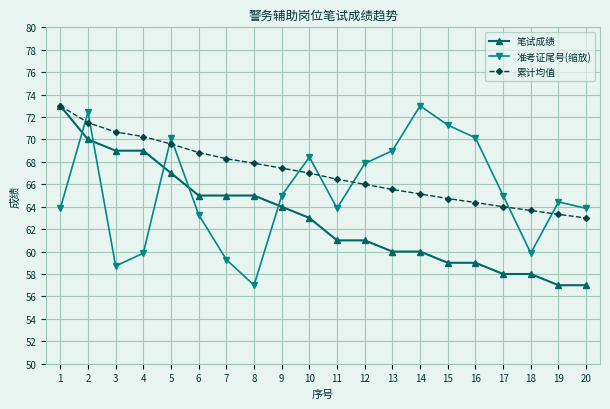

Does the chart have visible grid lines?

Yes